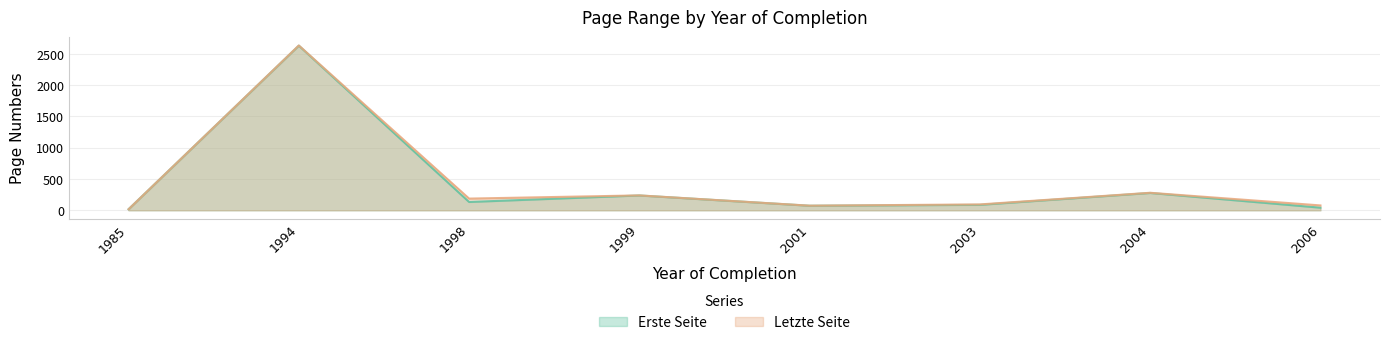

Which category has the highest value across all series?

1994